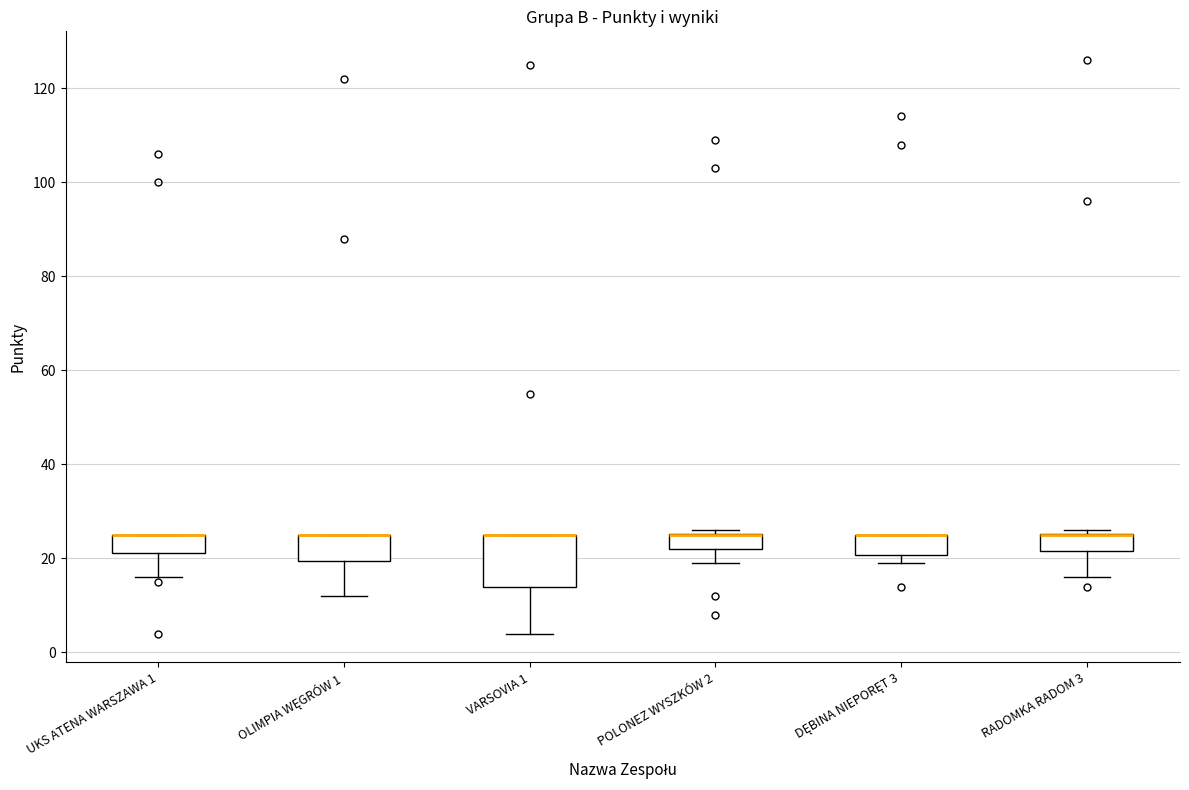

Reading left to right, transcribe this box plot: for each box, give where its median line is, the range the box spans, and where its two whiskers end, as read against the y-axis. The values are not printed on the chart, so give them approximately, as read against the axis.

UKS ATENA WARSZAWA 1: median 26 (drawn on the box's upper edge), box 22 to 26, whiskers 16 to 26
OLIMPIA WĘGRÓW 1: median 26 (drawn on the box's upper edge), box 20 to 26, whiskers 12 to 26
VARSOVIA 1: median 26 (drawn on the box's upper edge), box 14 to 26, whiskers 4 to 26
POLONEZ WYSZKÓW 2: median 26 (drawn on the box's upper edge), box 22 to 26, whiskers 20 to 26 (just above the box's upper edge)
DĘBINA NIEPORĘT 3: median 26 (drawn on the box's upper edge), box 20 to 26, whiskers 20 (just below the box's lower edge) to 26
RADOMKA RADOM 3: median 26 (drawn on the box's upper edge), box 22 to 26, whiskers 16 to 26 (just above the box's upper edge)